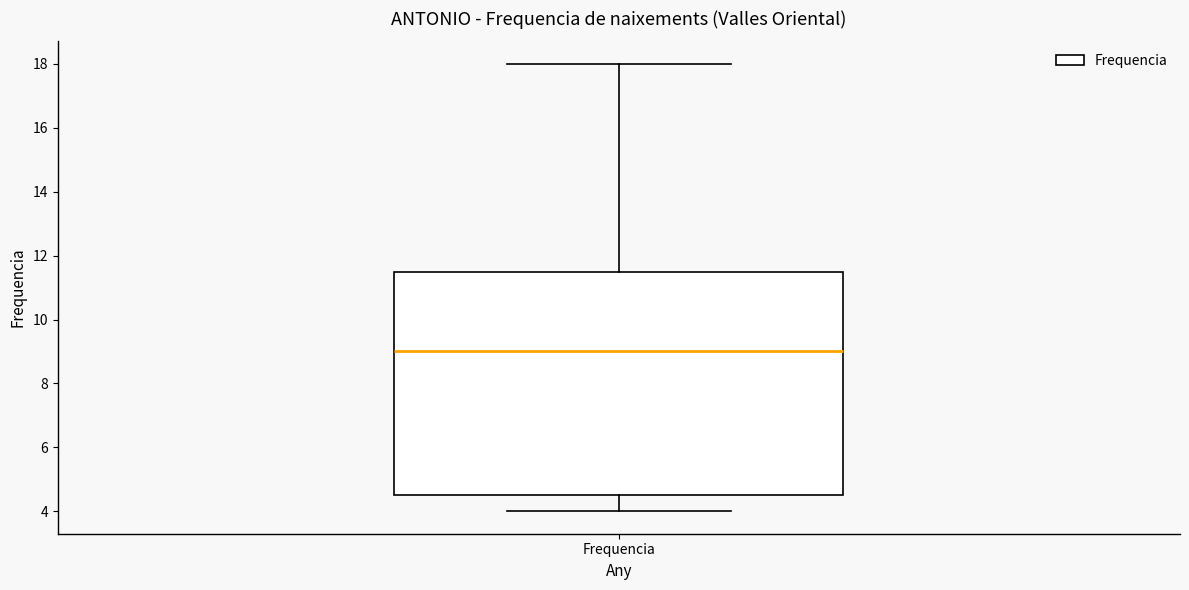

Where is the upper edge of the box for Frequencia on the y-axis? The values are not printed on the chart, so give them approximately, as read against the axis.

11.6